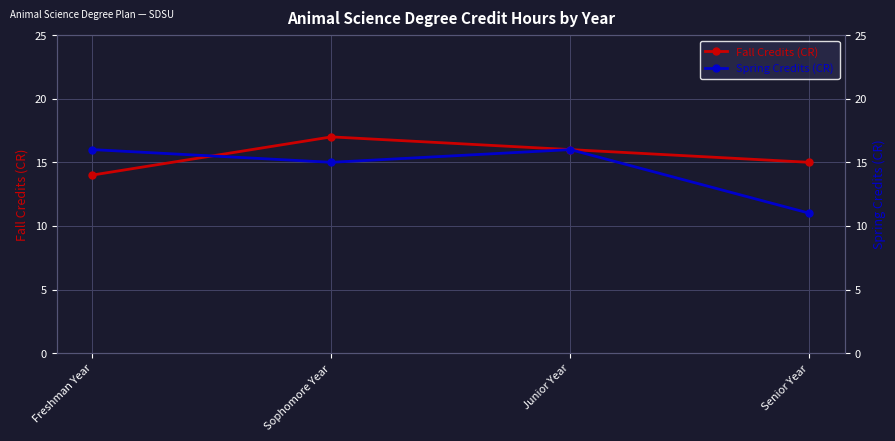

What is the spread (max minus min) of values at Freshman Year?

2